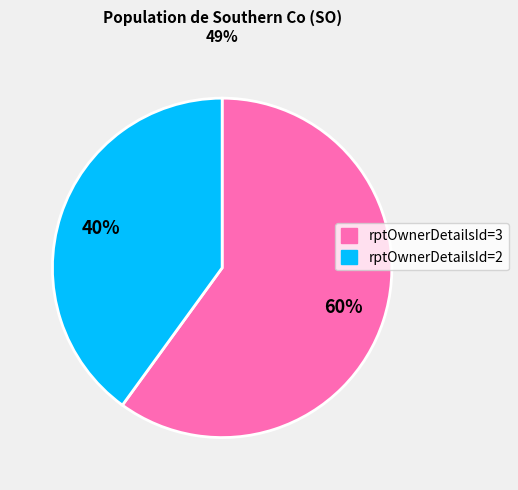

To the nearest percent, what is the average slice percentage?

50%